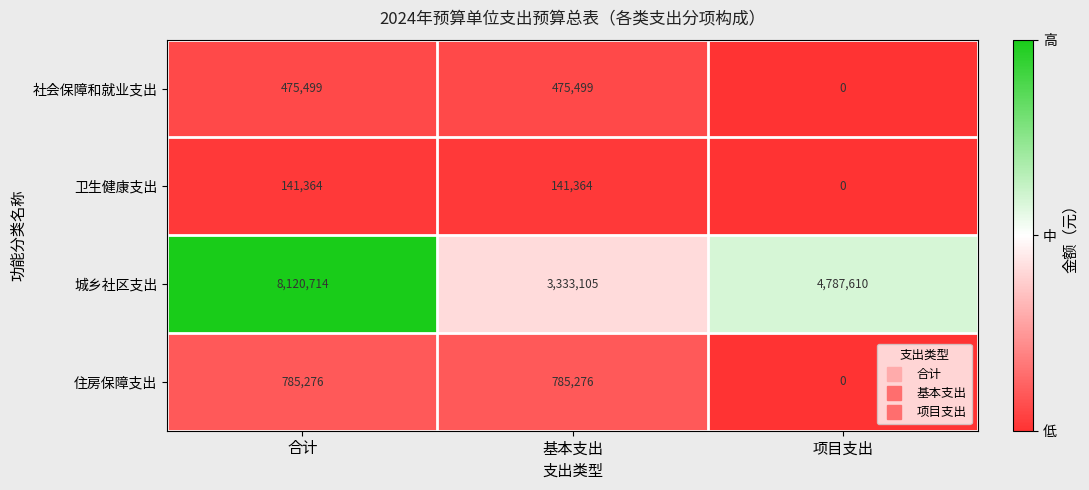

How many positive values does the 住房保障支出 series have?

2